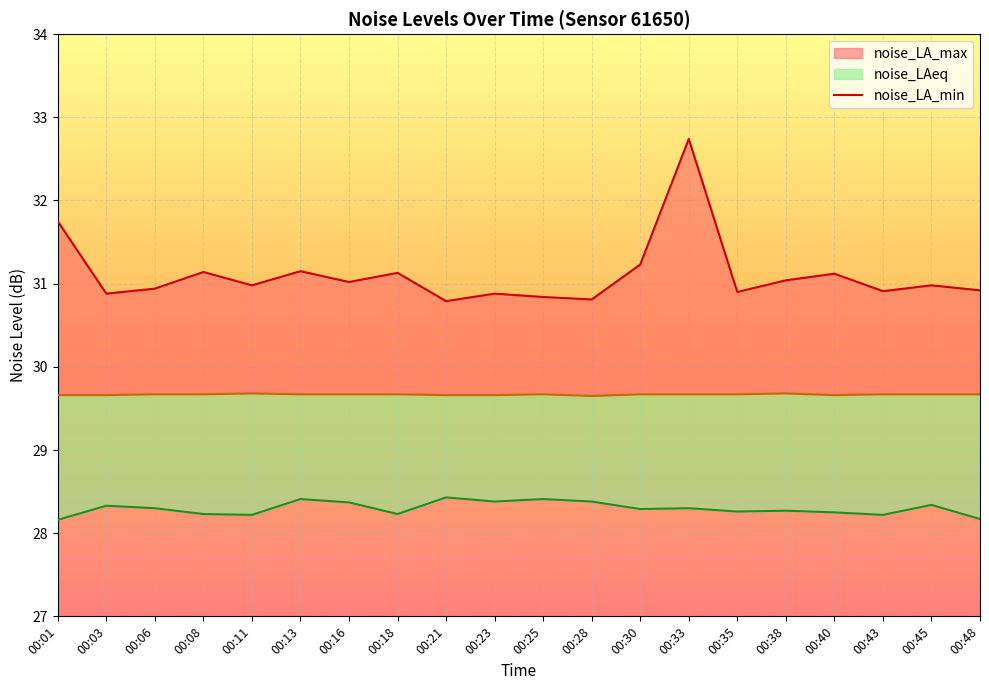

Is it true that noise_LAeq equals 29.6 at 00:28?

True